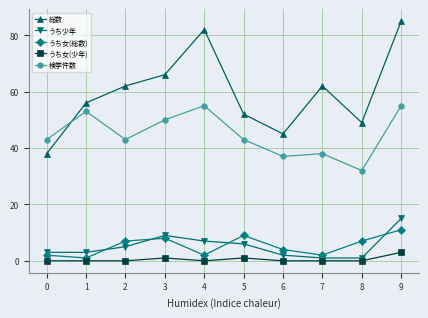

How many data points does each series have?

10